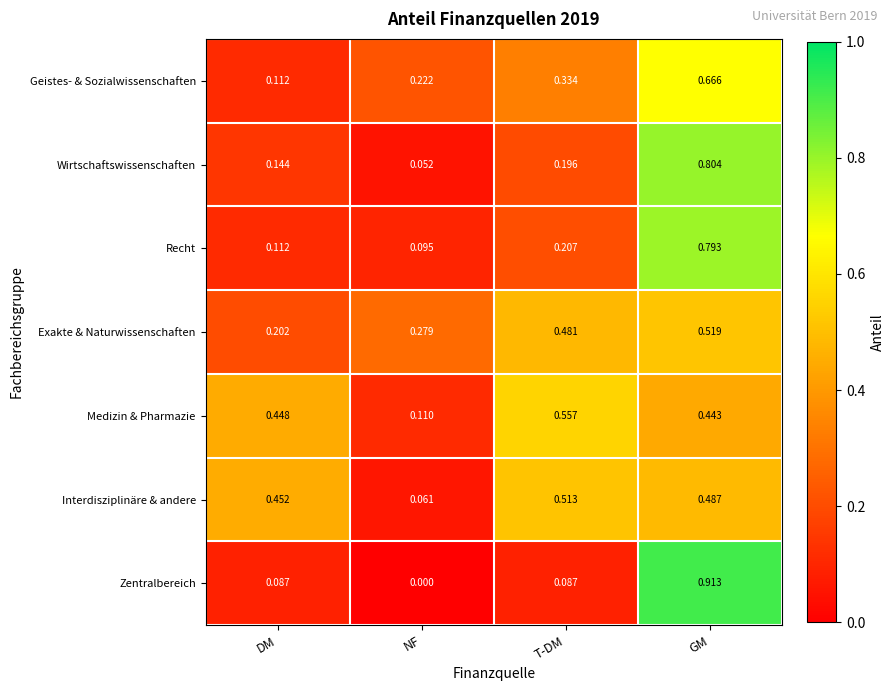

Where is Zentralbereich nearest to the value 0?

NF